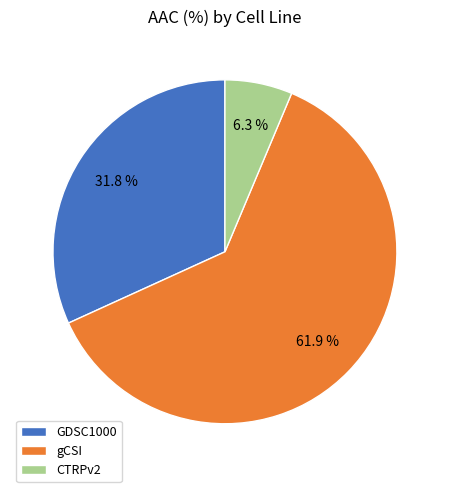

What is the smallest slice in the pie chart?

CTRPv2